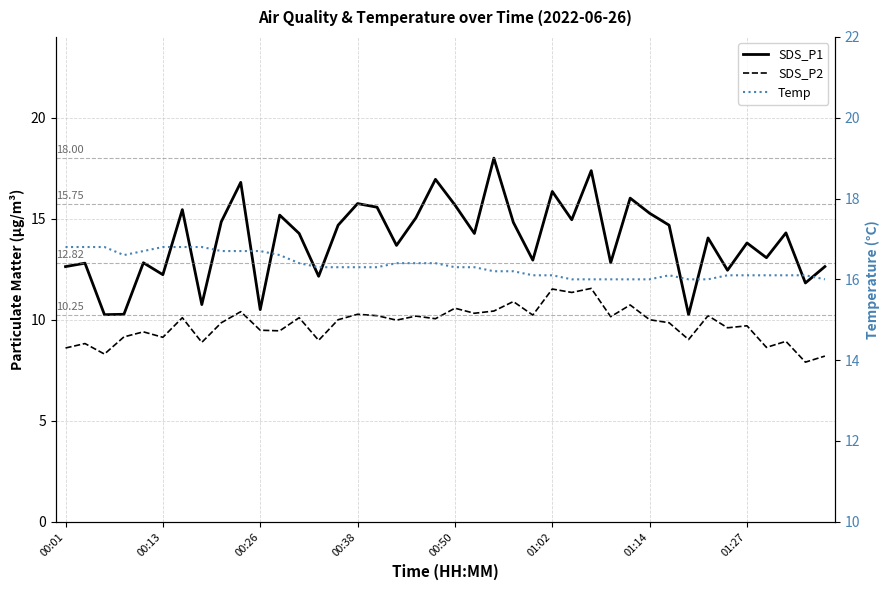

What is the average value of the SDS_P2 series?

9.8